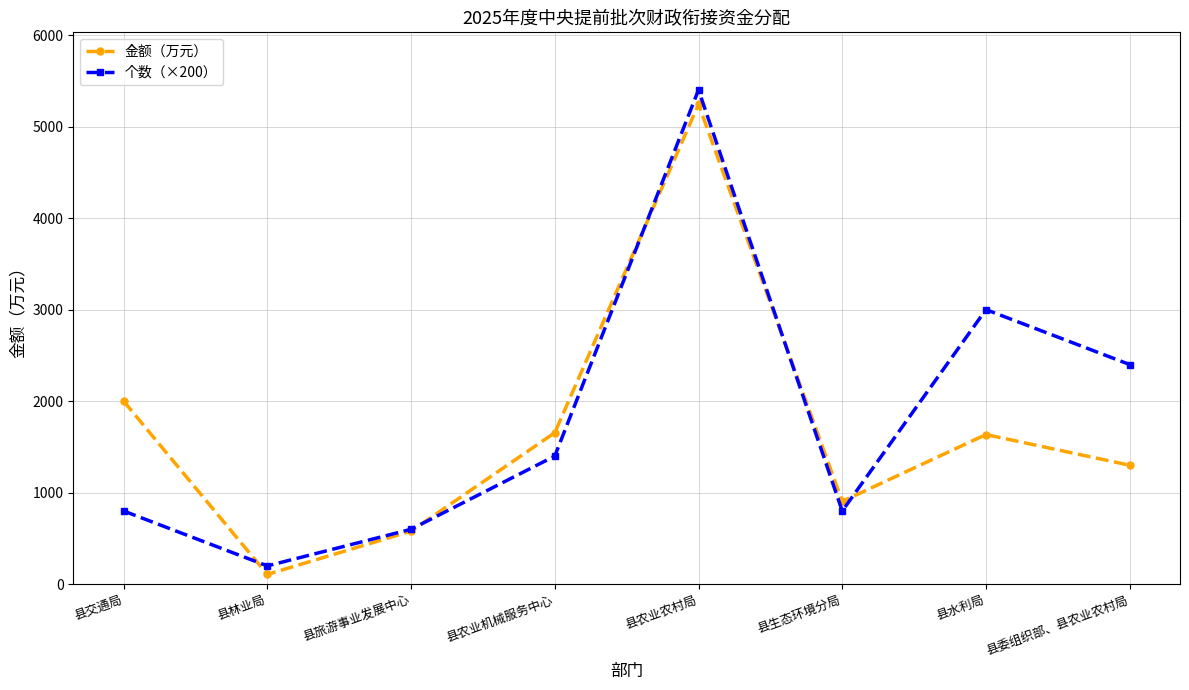

At which category is the sum across all series the highest?

县农业农村局